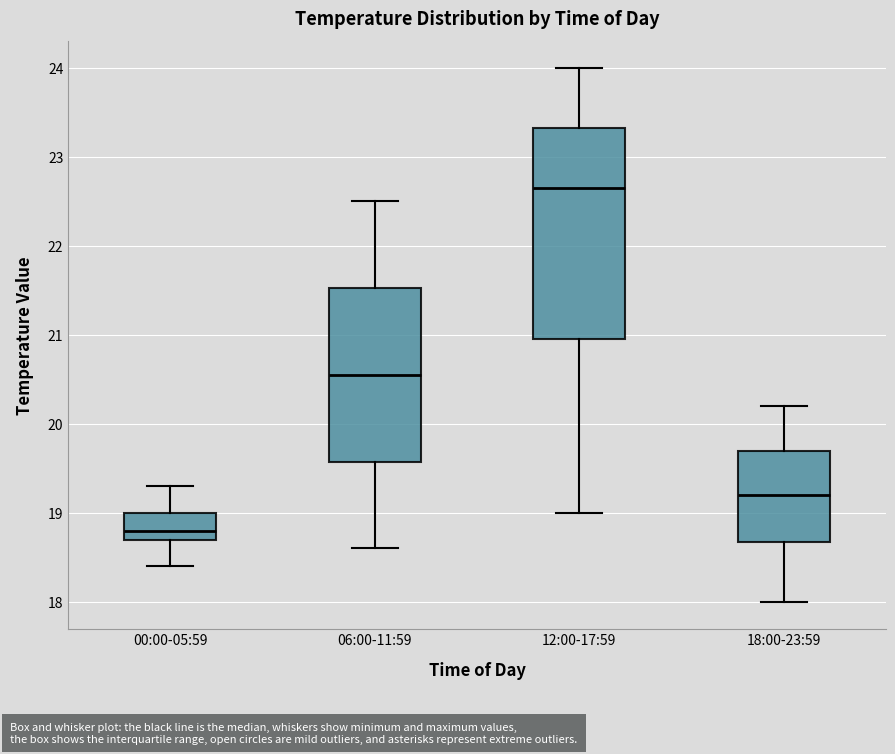

Which box's median line is the lowest?

00:00-05:59